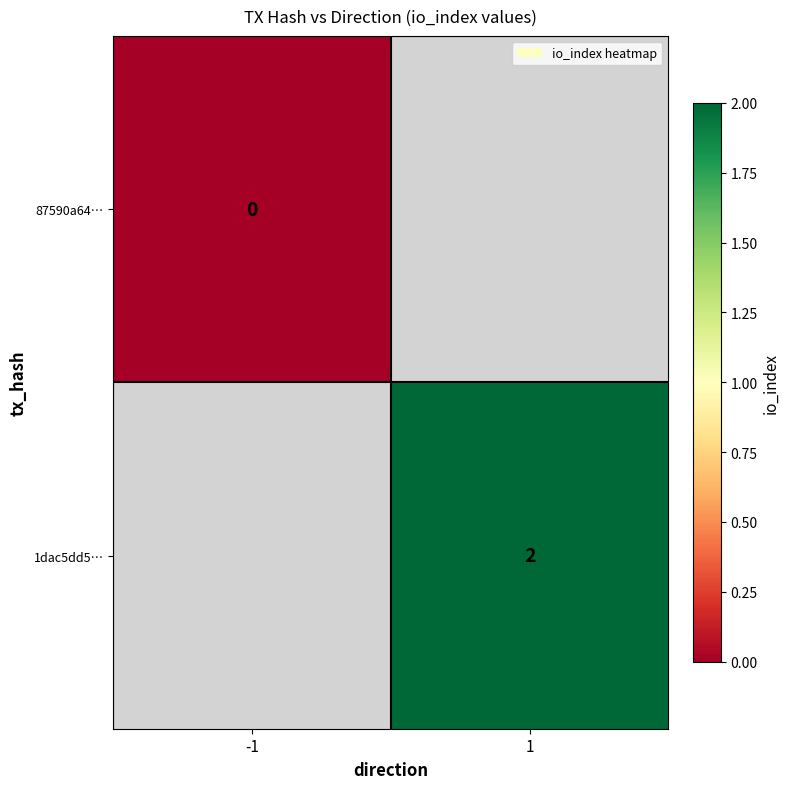

Is it true that 1dac5dd5… equals 2 at 1?

True